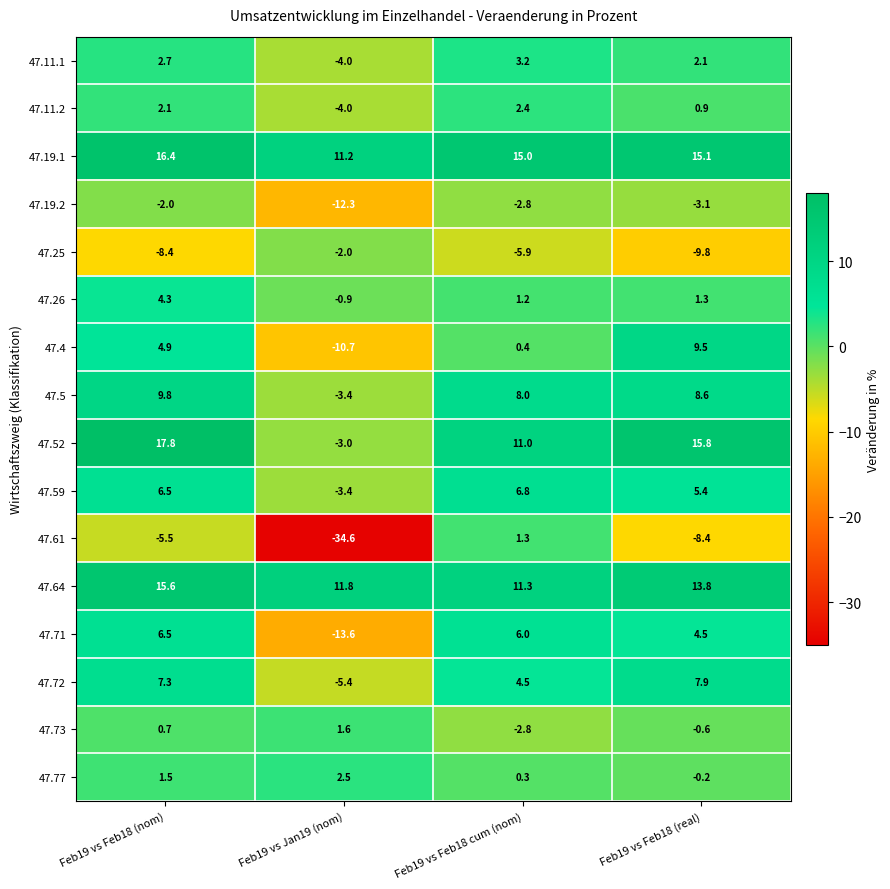

Which series has the largest range (max minus min)?

47.61